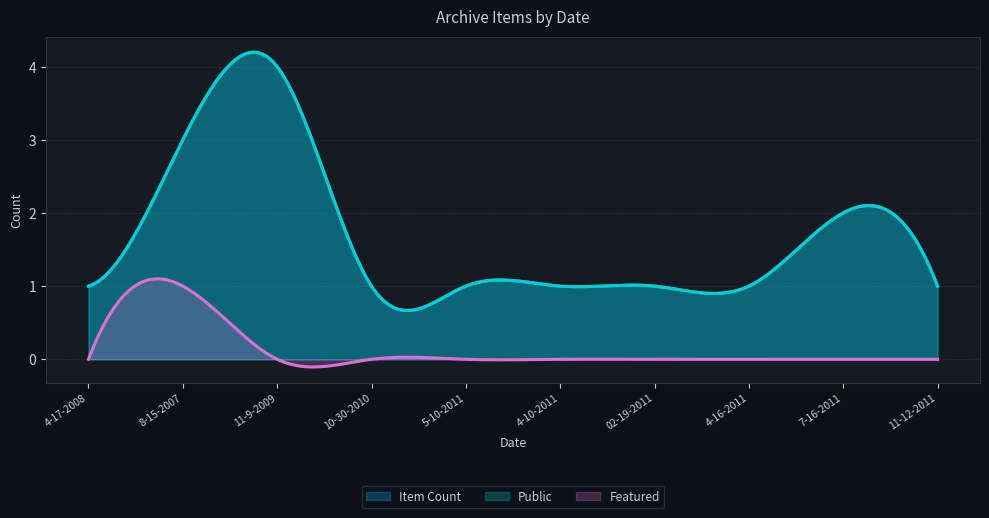

True or false: Public has more than 0 interior local peaks.

True